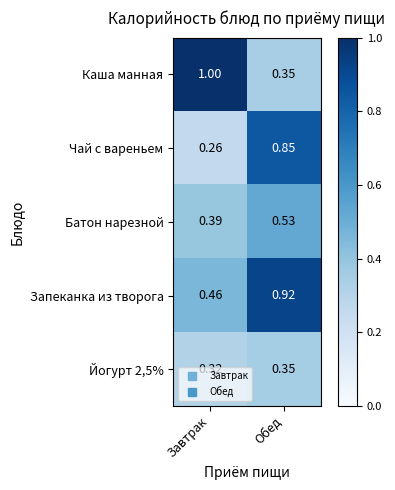

Where is Чай с вареньем nearest to the value 0?

Завтрак